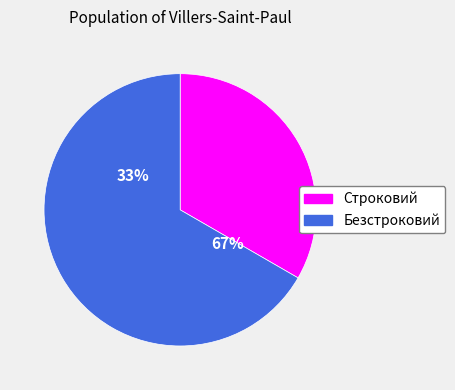

Is it true that Безстроковий is 79% of the pie?

False